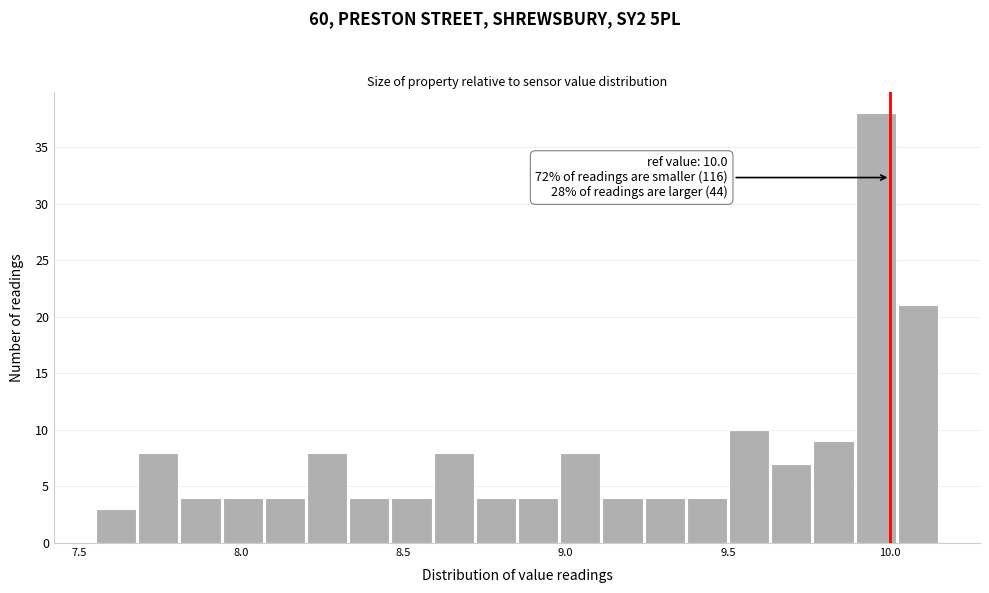

Around what value on the x-axis is the tallest bar? Give the approximate position of its centre, as read against the axis.

9.95